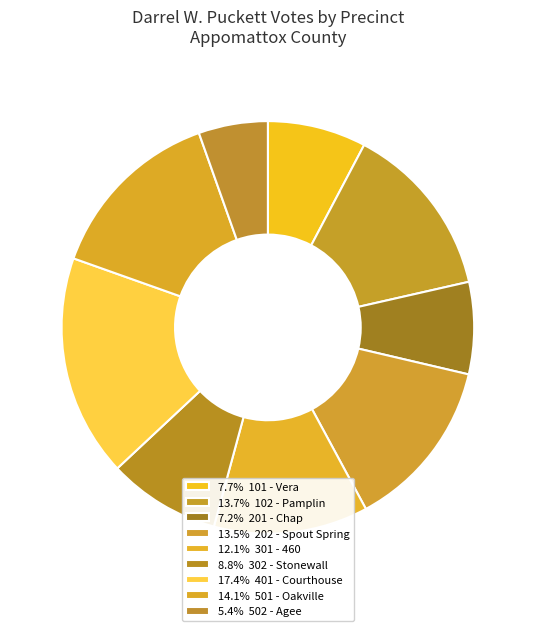

Count the number of slices in the pie.

9